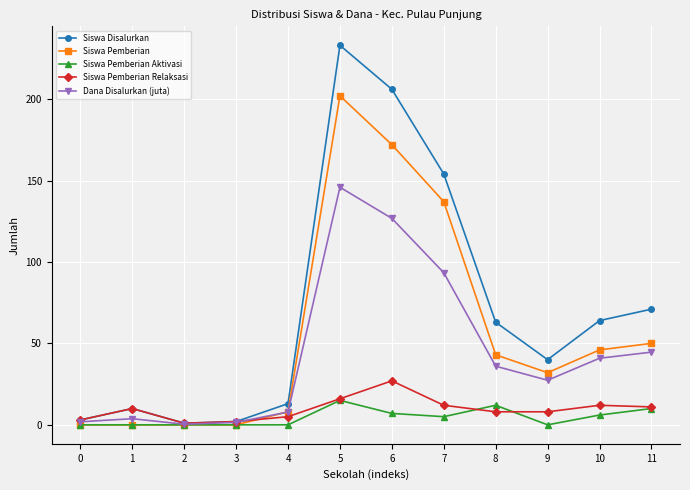

How many values in the Siswa Pemberian Aktivasi series are below 5?

6